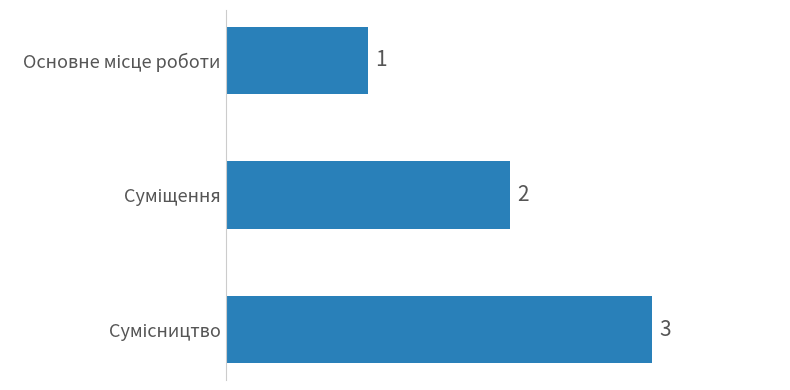

What is the greatest value displayed?

3